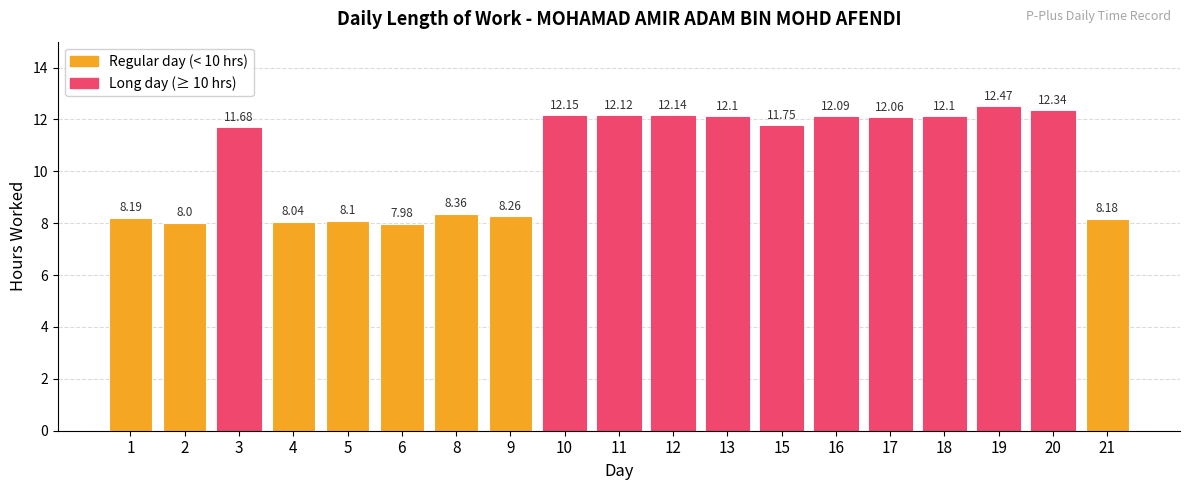

Reading left to right, list all the values displayed in this chart.

8.2	8.0	11.7	8.0	8.1	8.0	8.4	8.3	12.2	12.1	12.1	12.1	11.8	12.1	12.1	12.1	12.5	12.3	8.2